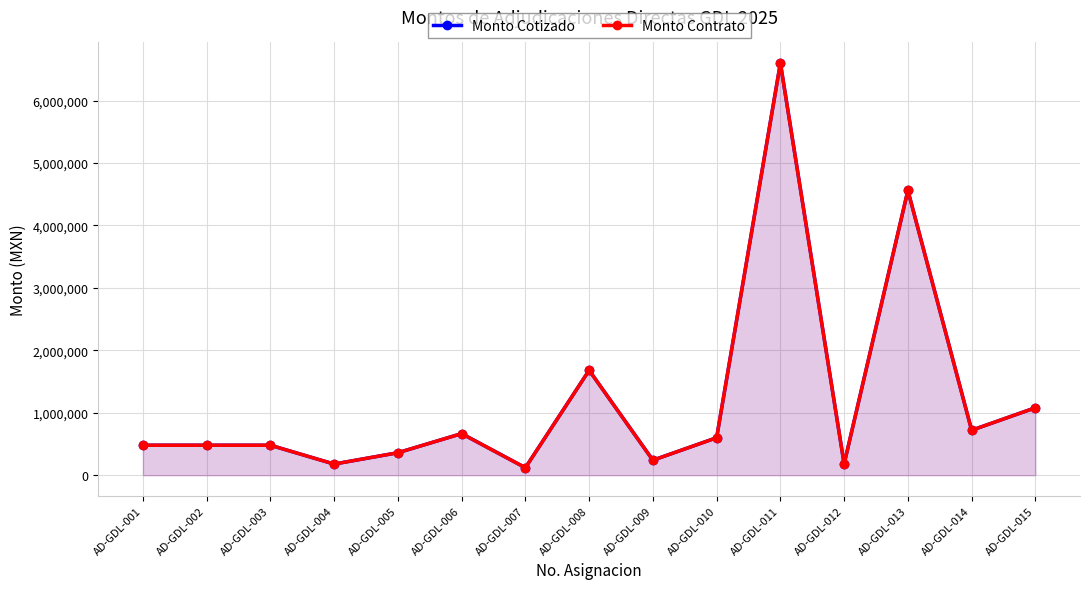

What value does the Monto Cotizado series have at AD-GDL-003?

479860.2